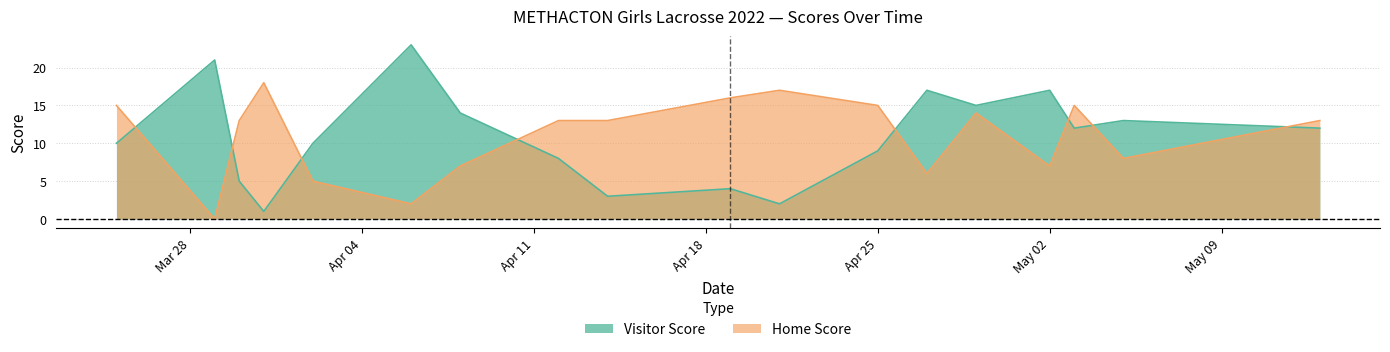

Which series changed the most between 2022-04-02 and 2022-04-27?

Visitor Score